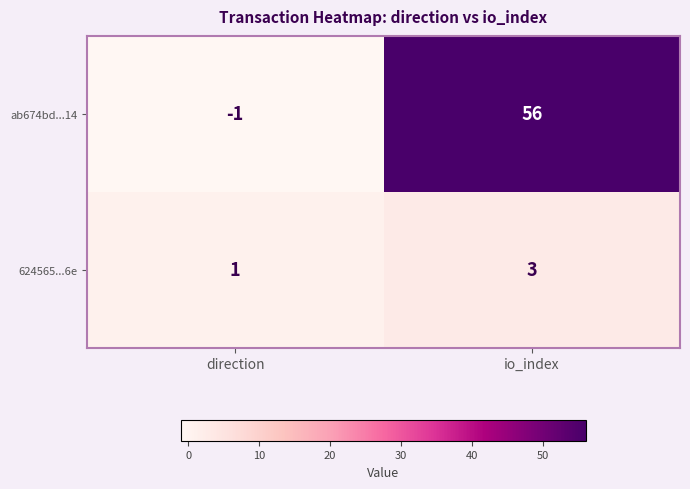

List the series in order of their overall mean, highest first.

ab674bd...14, 624565...6e